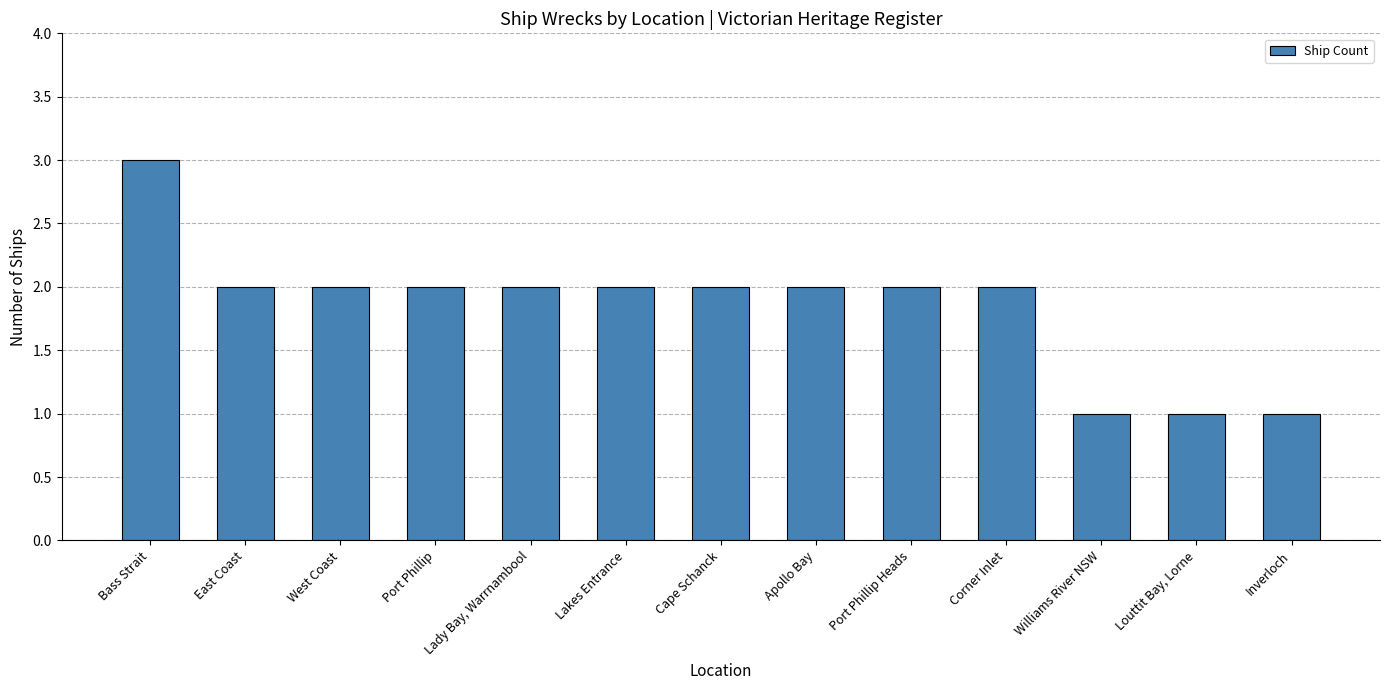

What is the average value?

2